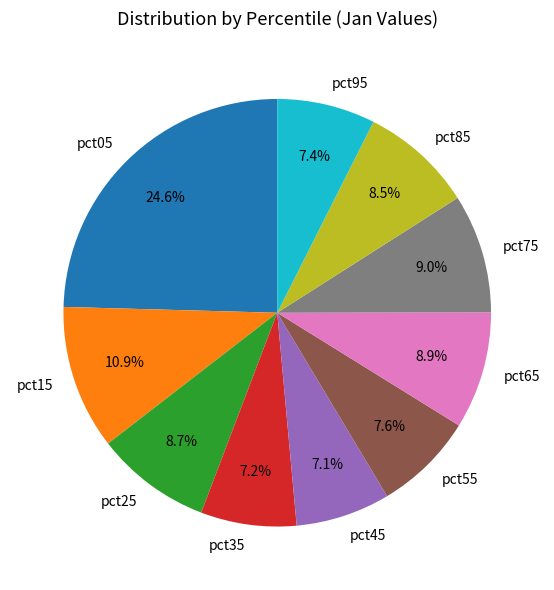

To the nearest percent, what is the combined percentage of pct95 and pct85?

16%